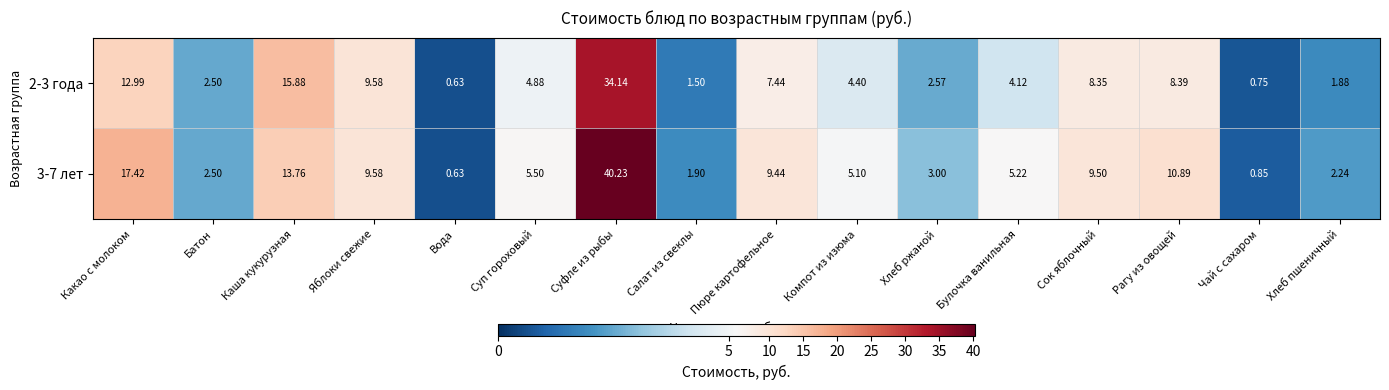

At which category does the chart reach its peak across all series?

Суфле из рыбы